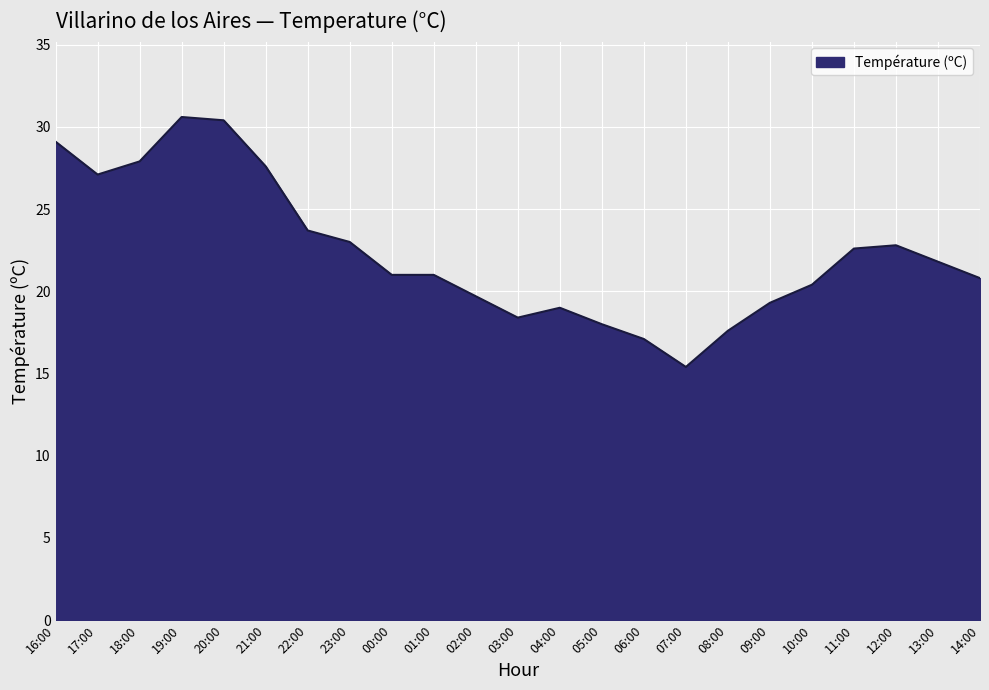

Reading left to right, list all the values displayed in this chart.

16:00=29.1	17:00=27.1	18:00=27.9	19:00=30.6	20:00=30.4	21:00=27.6	22:00=23.7	23:00=23.0	00:00=21.0	01:00=21.0	02:00=19.7	03:00=18.4	04:00=19.0	05:00=18.0	06:00=17.1	07:00=15.4	08:00=17.6	09:00=19.3	10:00=20.4	11:00=22.6	12:00=22.8	13:00=21.8	14:00=20.8